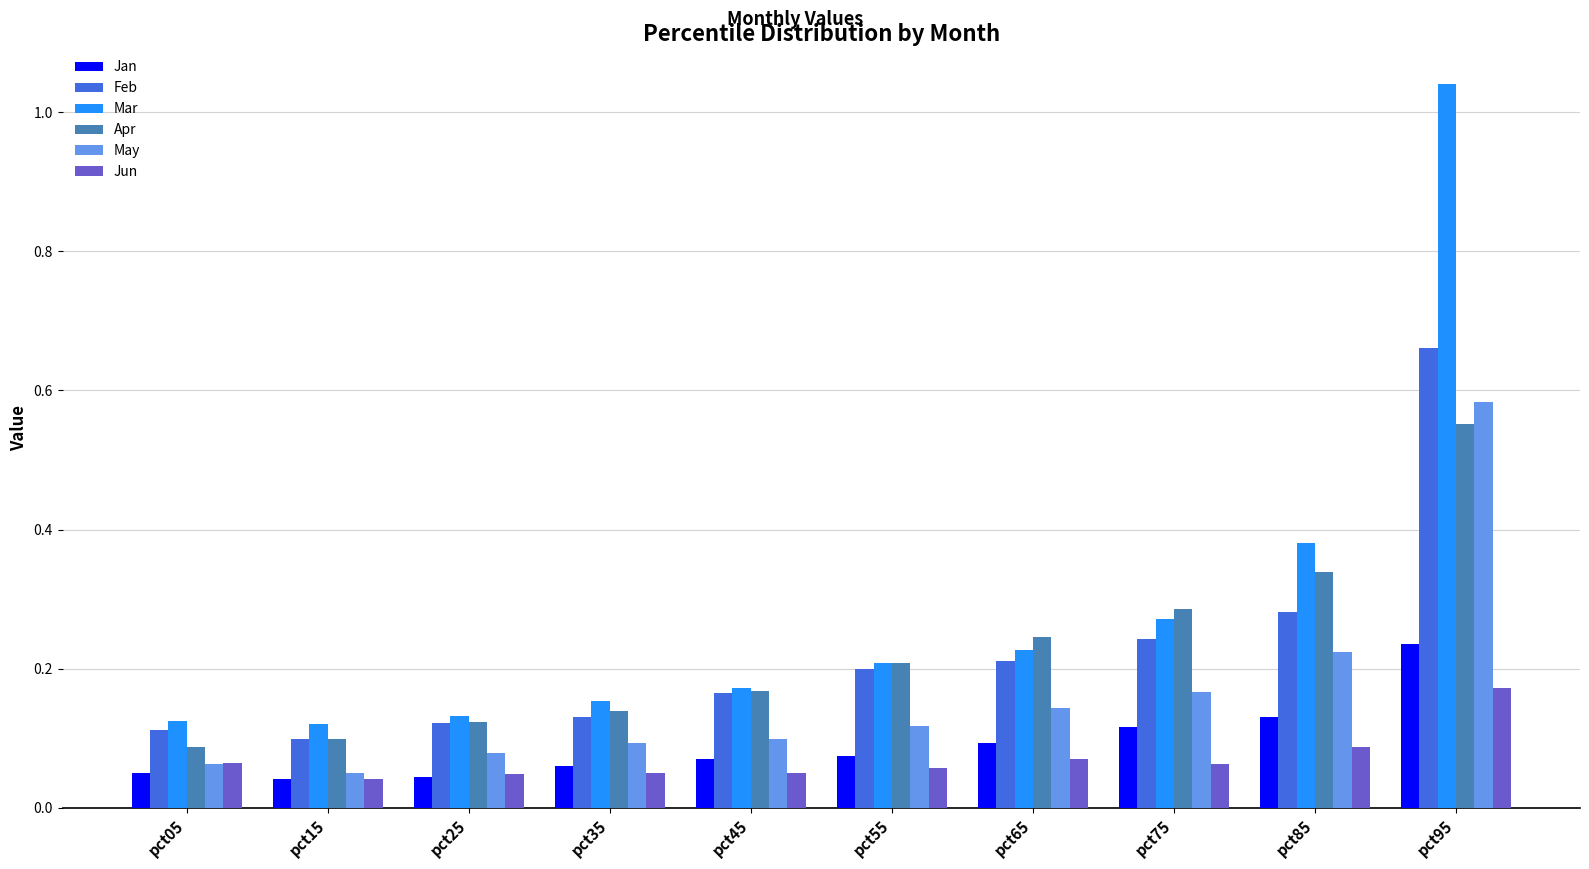

Which category has the highest value in the May series?

pct95